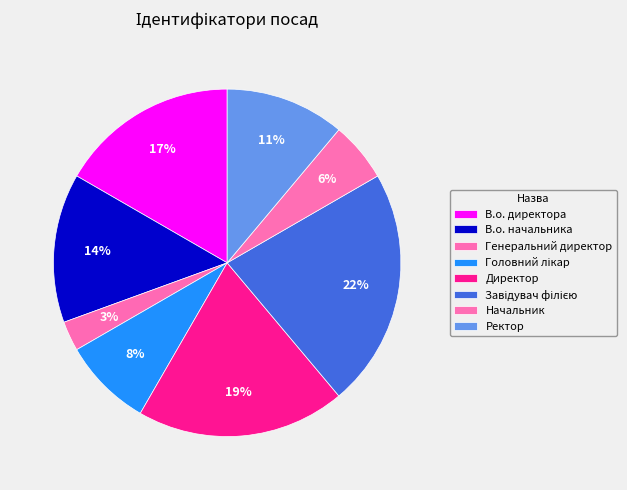

How many segments does this pie chart have?

8